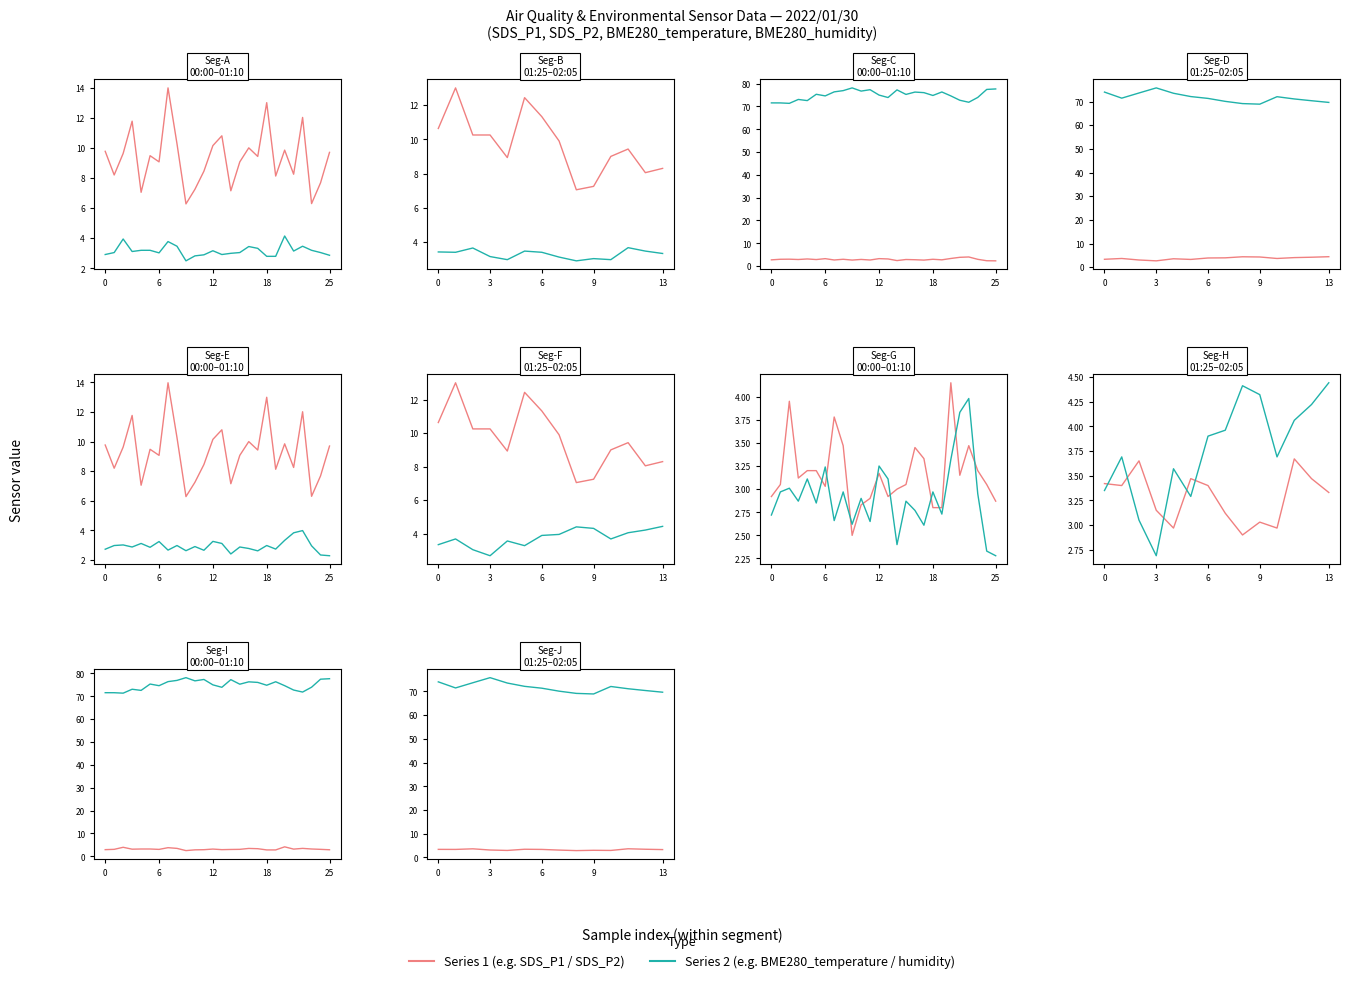

Rank the series at 11 from lowest to highest value.

SDS_P2, BME280_temperature, SDS_P1, BME280_humidity